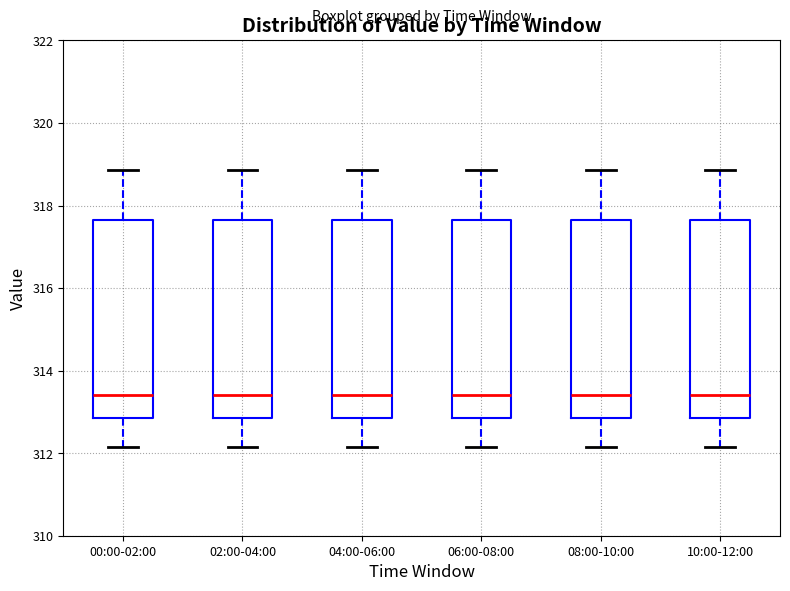

Where does the upper whisker of the box for 06:00-08:00 end on the y-axis? The values are not printed on the chart, so give them approximately, as read against the axis.

318.8